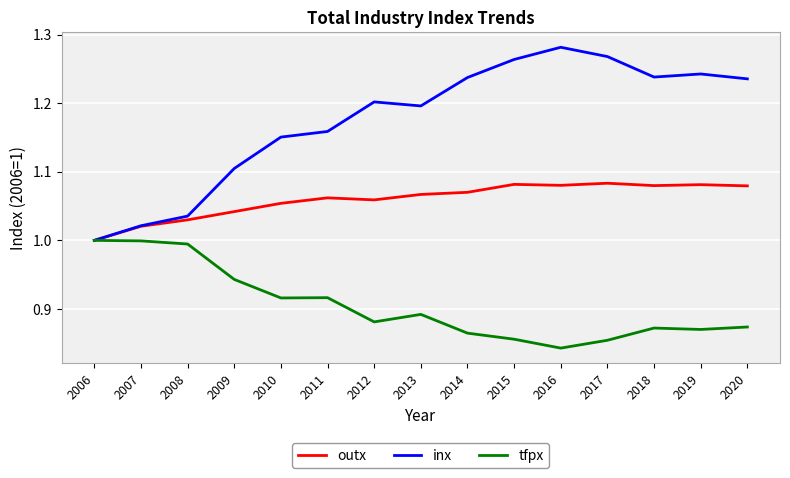

Which category has the highest value in the inx series?

2016